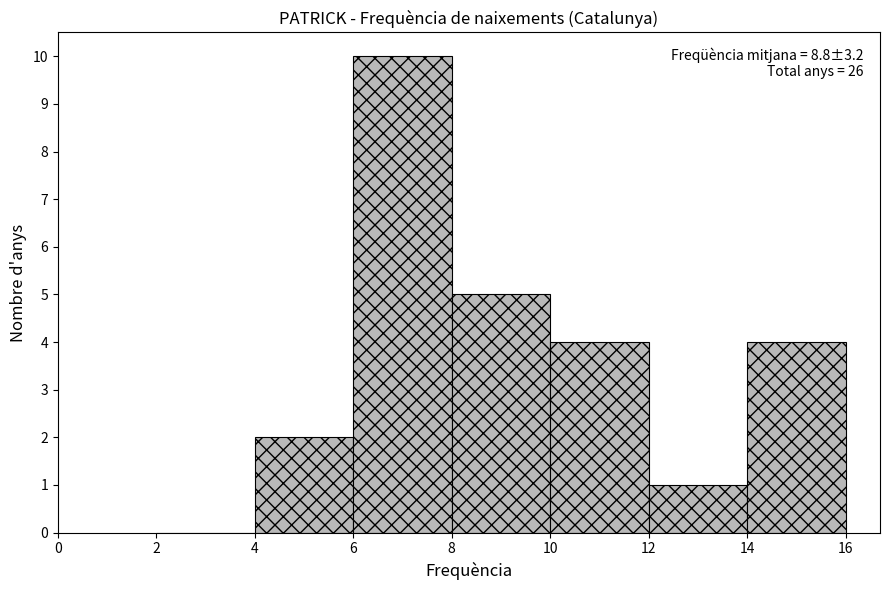

Over which range of the x-axis is the bar tallest?

6 to 8